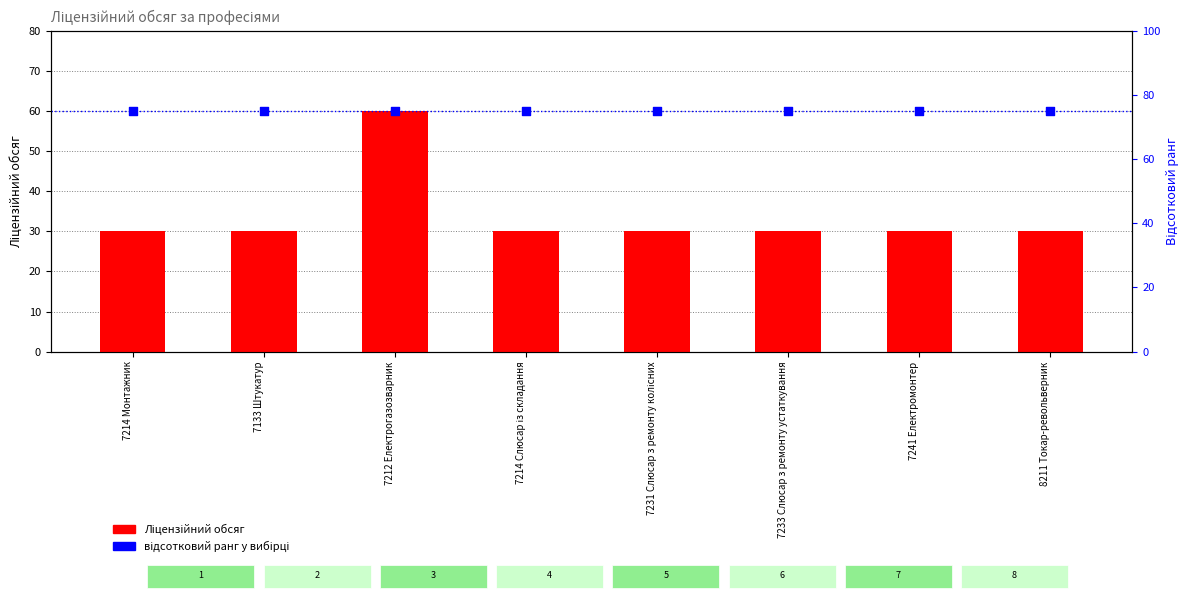

What are all the series names shown in the legend?

Ліцензійний обсяг, відсотковий ранг